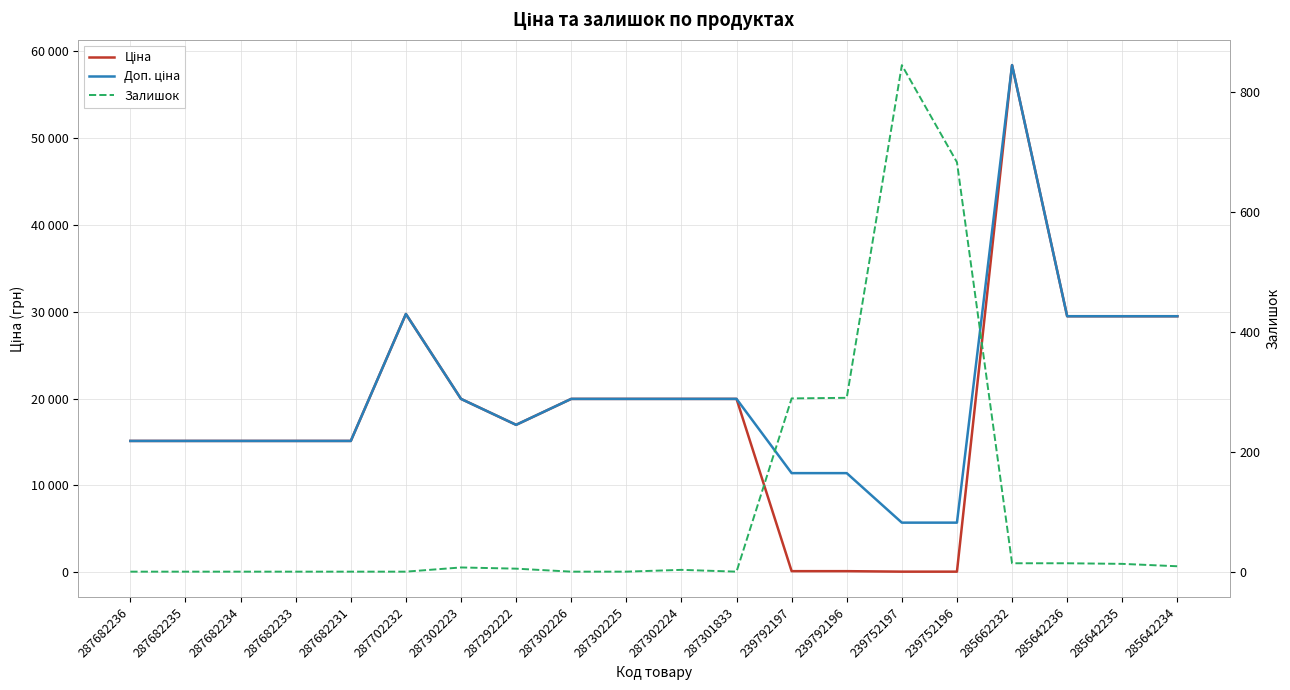

Does the chart display data point markers on the line(s)?

No